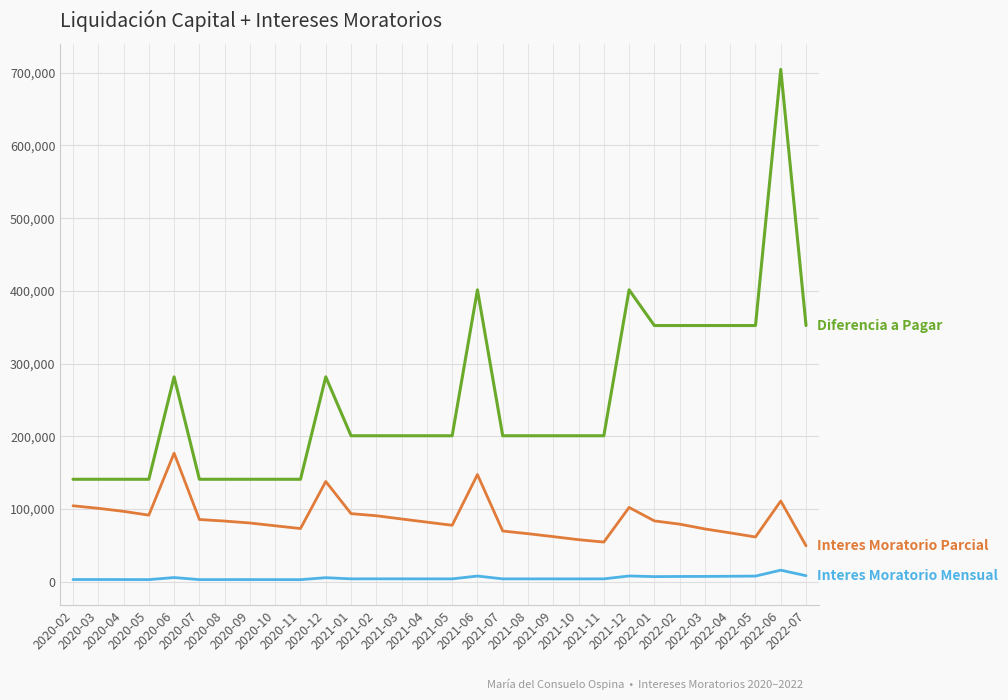

Does the chart display data point markers on the line(s)?

No